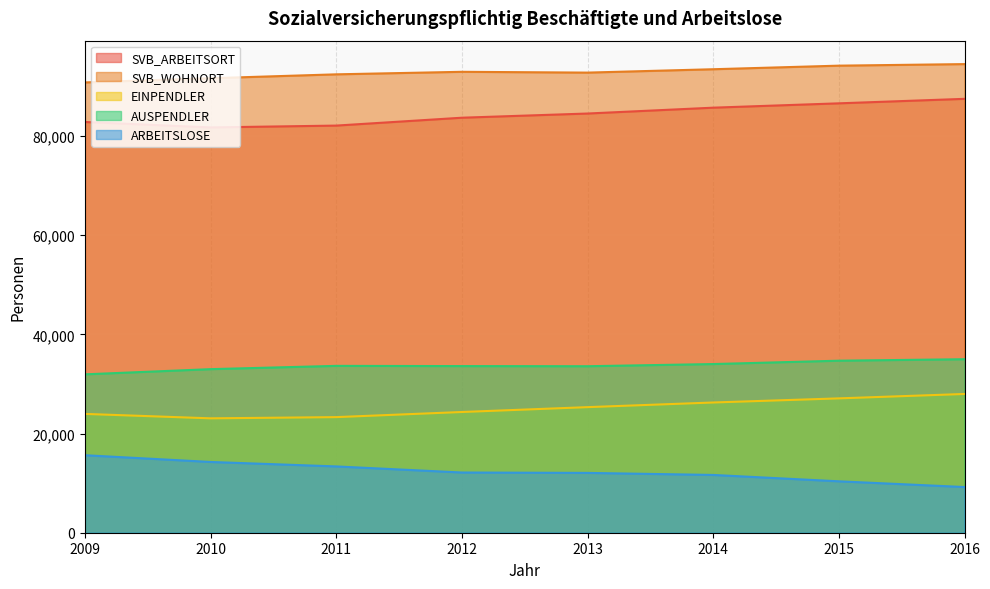

What is the value of the ARBEITSLOSE point at the 8th from the left?

9212